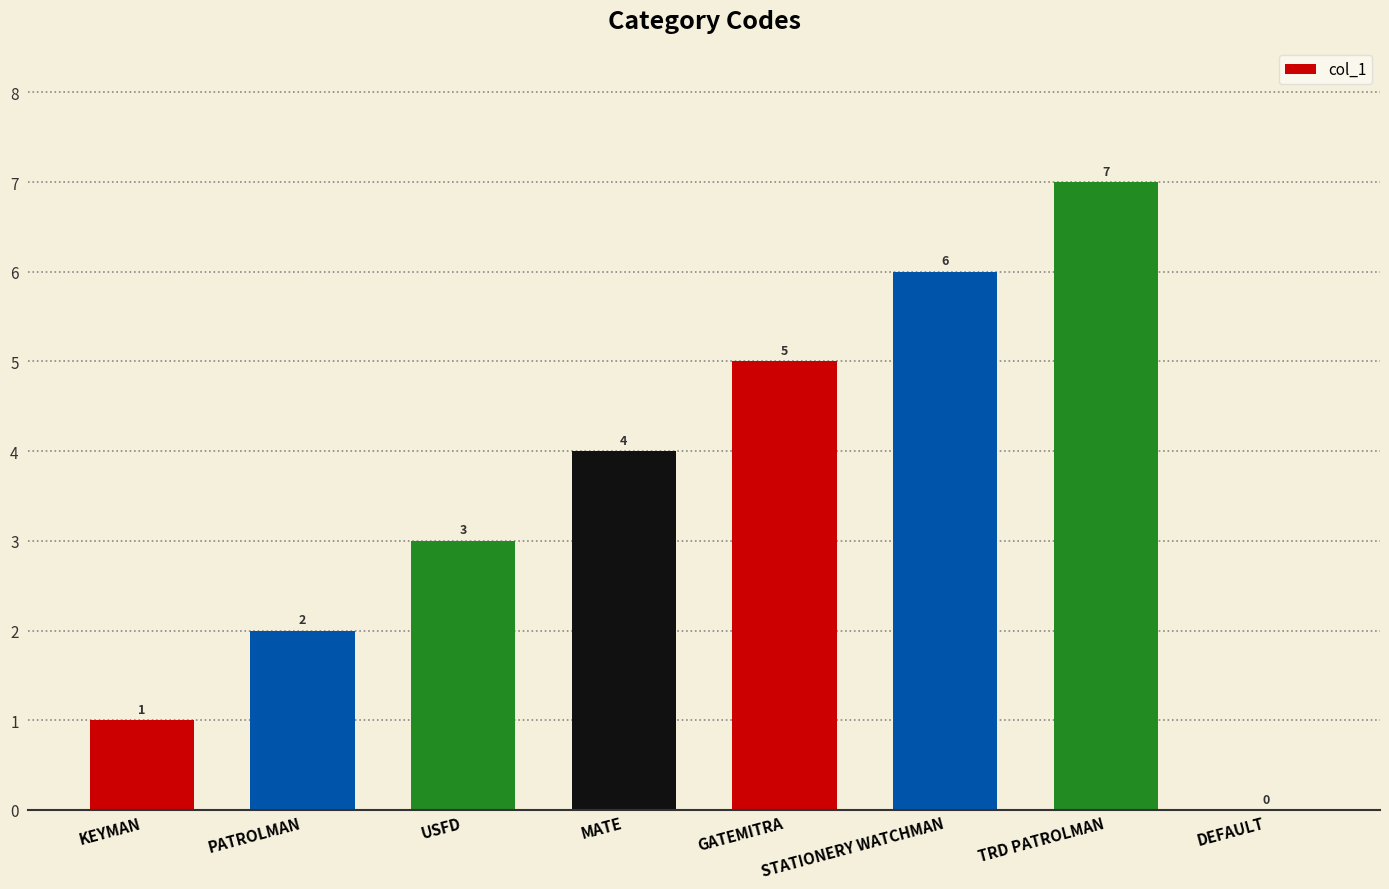

How many positive values are there?

7